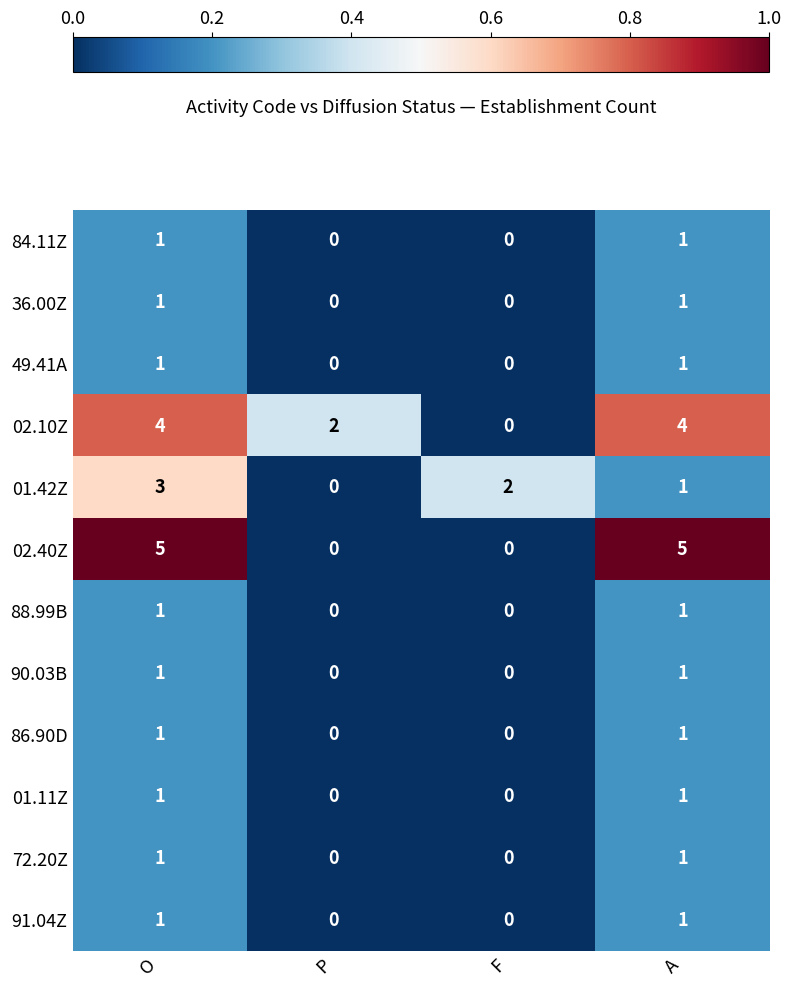

What is the maximum value shown in the chart?

5